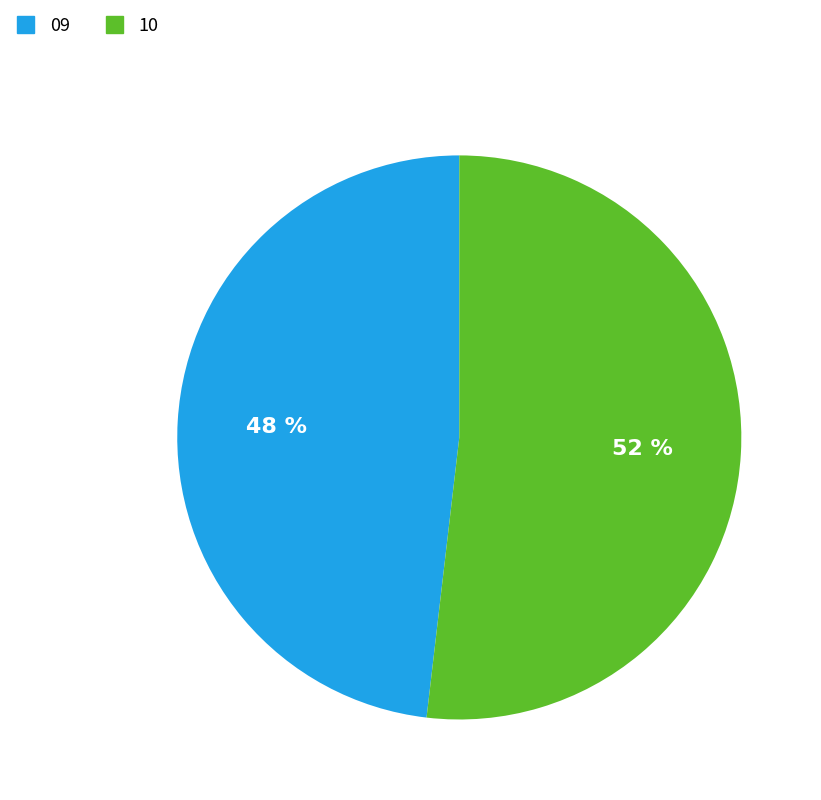

What percentage is the 09 slice, to the nearest percent?

48%